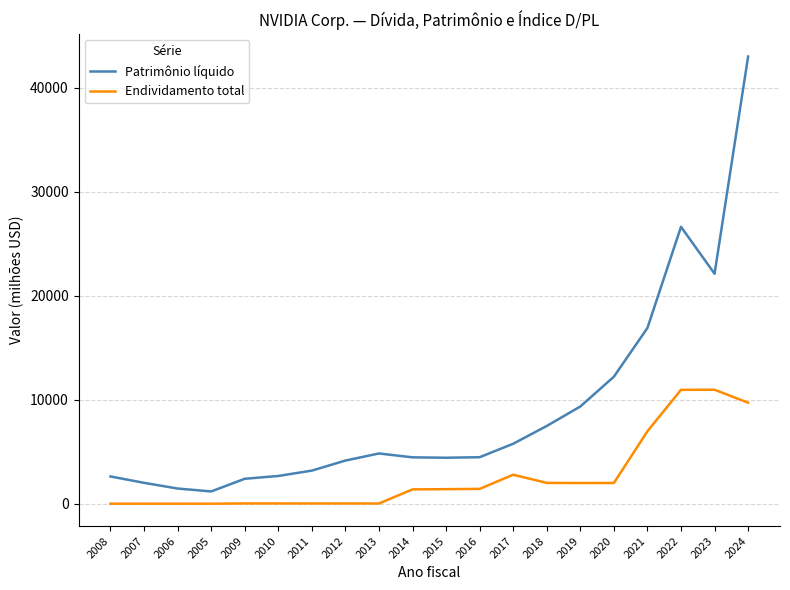

True or false: Patrimônio líquido and Endividamento total cross at least once.

False